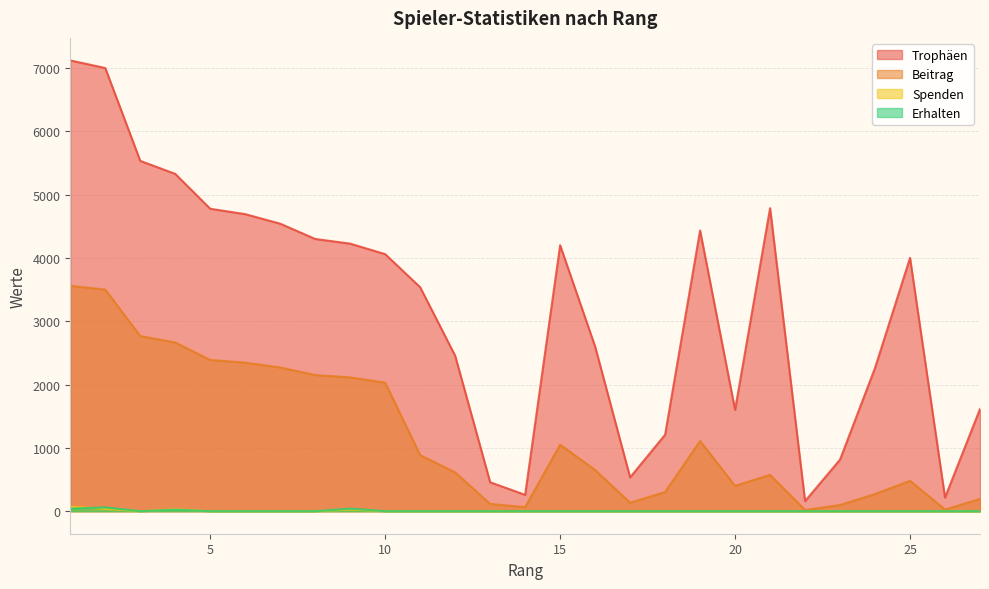

True or false: Beitrag and Erhalten cross at least once.

False